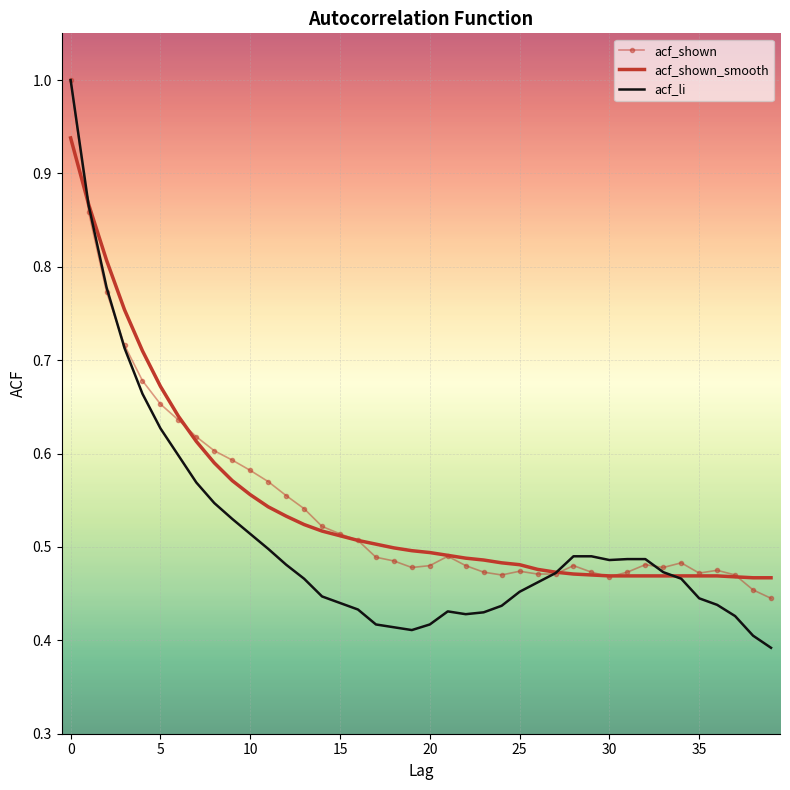

What is the maximum value shown in the chart?

1.0